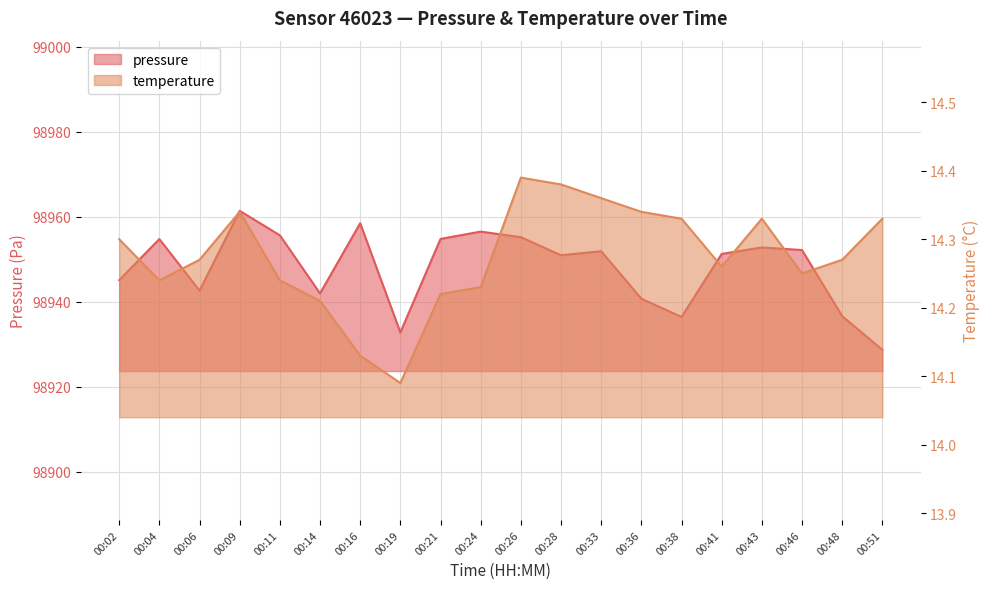

Reading left to right, transcribe all the data shown in this chart.

pressure: 00:02=98945.1	00:04=98954.8	00:06=98942.6	00:09=98961.4	00:11=98955.6	00:14=98942.0	00:16=98958.5	00:19=98932.8	00:21=98954.8	00:24=98956.5	00:26=98955.2	00:28=98950.9	00:33=98951.9	00:36=98940.7	00:38=98936.4	00:41=98951.2	00:43=98952.8	00:46=98952.2	00:48=98936.6	00:51=98928.7
temperature: 00:02=14.3	00:04=14.2	00:06=14.3	00:09=14.3	00:11=14.2	00:14=14.2	00:16=14.1	00:19=14.1	00:21=14.2	00:24=14.2	00:26=14.4	00:28=14.4	00:33=14.4	00:36=14.3	00:38=14.3	00:41=14.3	00:43=14.3	00:46=14.2	00:48=14.3	00:51=14.3